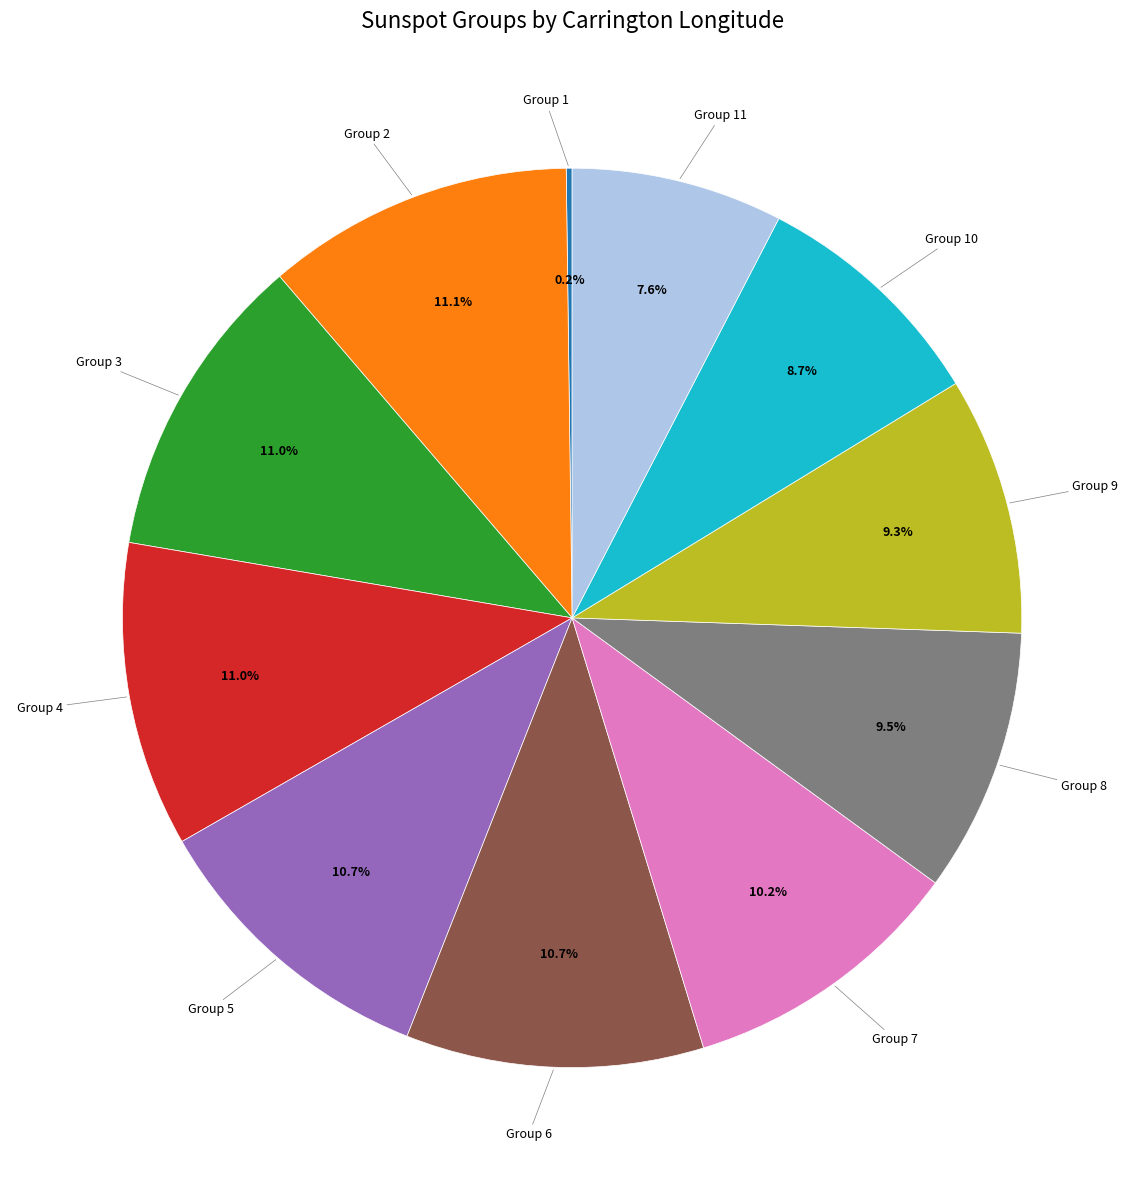

Is there a majority slice in this chart?

No